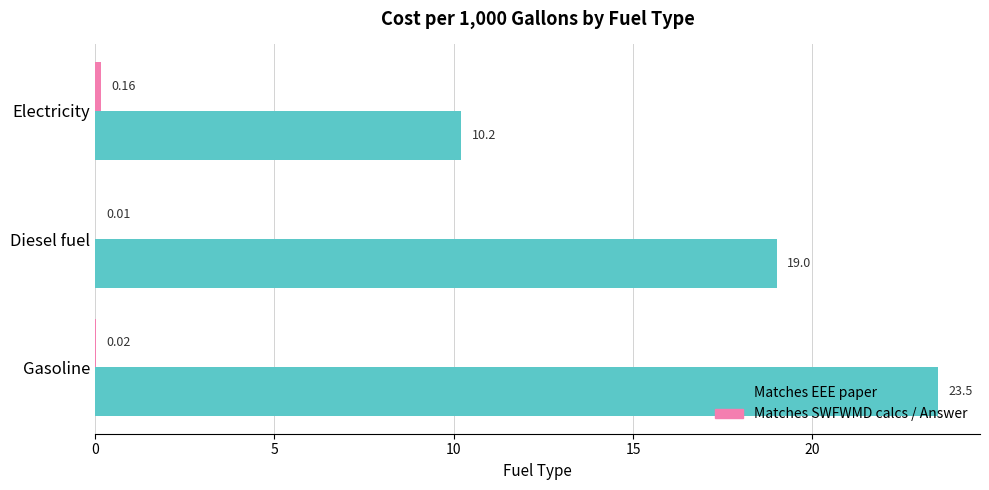

Which series has the largest total across all categories?

Matches EEE paper